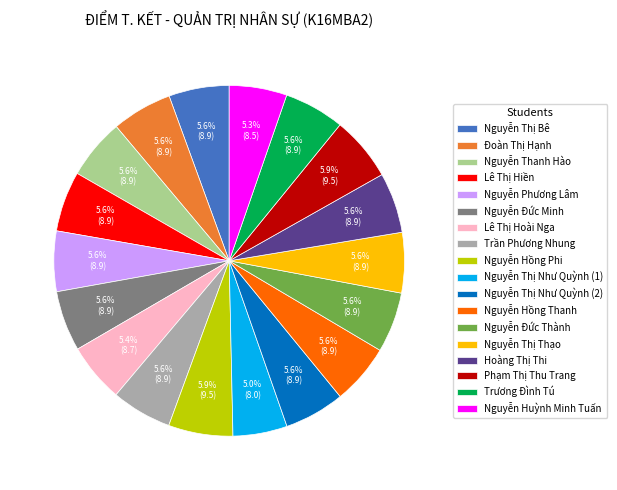

Does Nguyễn Phương Lâm represent more than half of the total?

No